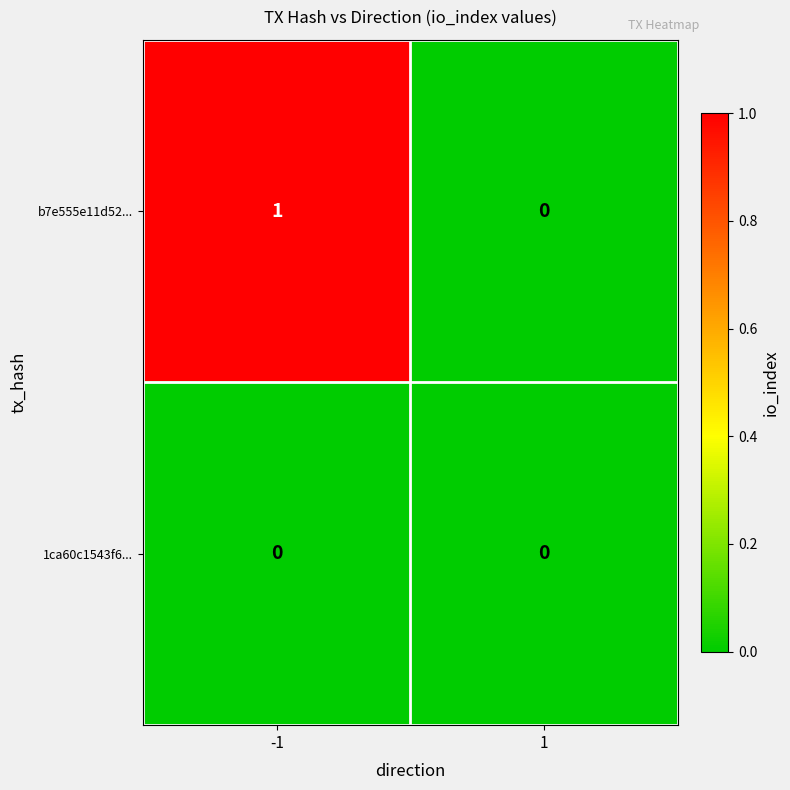

Between -1 and 1, which series saw the biggest shift?

b7e555e11d52...